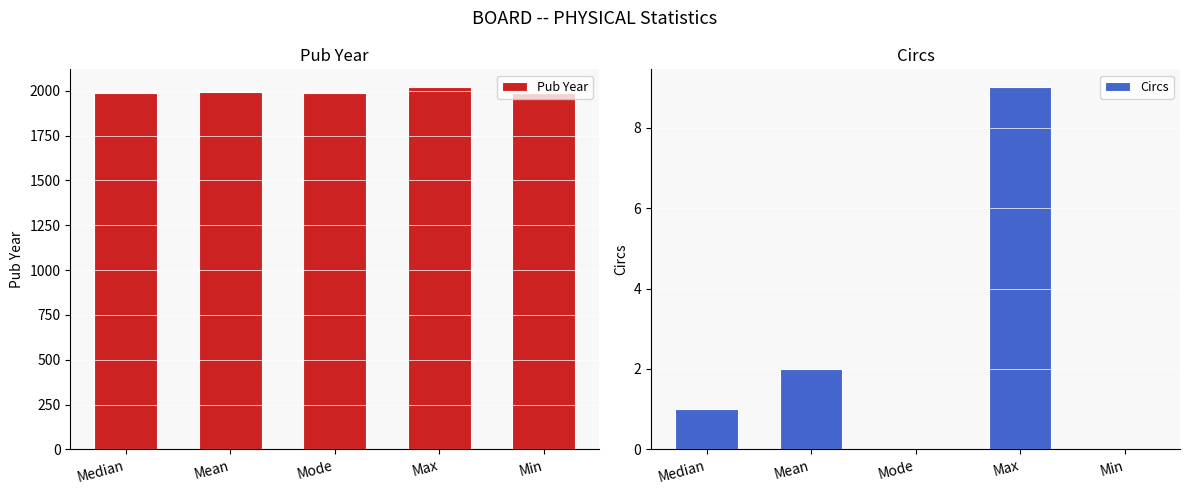

Where is Pub Year nearest to the value 2001?

Mean